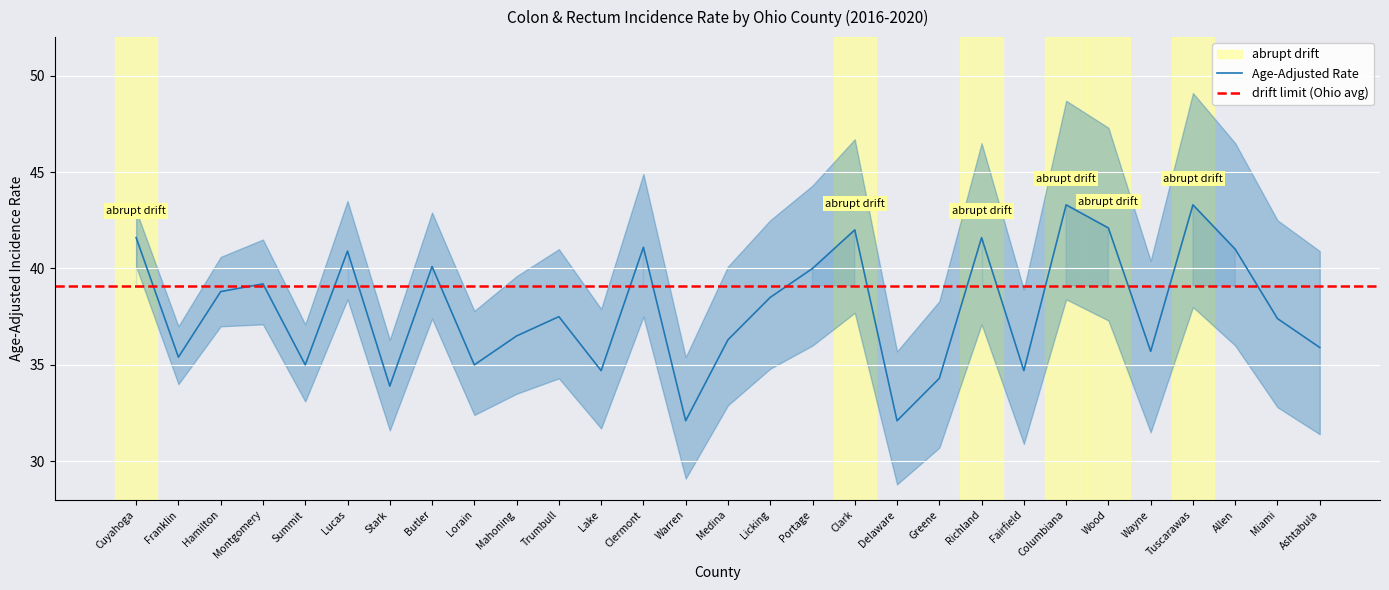

Reading left to right, transcribe all the data shown in this chart.

Age-Adjusted Rate: Cuyahoga=41.6	Franklin=35.4	Hamilton=38.8	Montgomery=39.2	Summit=35.0	Lucas=40.9	Stark=33.9	Butler=40.1	Lorain=35.0	Mahoning=36.5	Trumbull=37.5	Lake=34.7	Clermont=41.1	Warren=32.1	Medina=36.3	Licking=38.5	Portage=40.0	Clark=42.0	Delaware=32.1	Greene=34.3	Richland=41.6	Fairfield=34.7	Columbiana=43.3	Wood=42.1	Wayne=35.7	Tuscarawas=43.3	Allen=41.0	Miami=37.4	Ashtabula=35.9
Lower 95% CI: Cuyahoga=40.1	Franklin=34.0	Hamilton=37.0	Montgomery=37.1	Summit=33.1	Lucas=38.4	Stark=31.6	Butler=37.4	Lorain=32.4	Mahoning=33.5	Trumbull=34.3	Lake=31.7	Clermont=37.5	Warren=29.1	Medina=32.9	Licking=34.8	Portage=36.0	Clark=37.7	Delaware=28.8	Greene=30.7	Richland=37.1	Fairfield=30.9	Columbiana=38.4	Wood=37.3	Wayne=31.5	Tuscarawas=38.0	Allen=36.0	Miami=32.8	Ashtabula=31.4
Upper 95% CI: Cuyahoga=43.0	Franklin=37.0	Hamilton=40.6	Montgomery=41.5	Summit=37.1	Lucas=43.5	Stark=36.3	Butler=42.9	Lorain=37.8	Mahoning=39.6	Trumbull=41.0	Lake=37.9	Clermont=44.9	Warren=35.4	Medina=40.1	Licking=42.5	Portage=44.3	Clark=46.7	Delaware=35.7	Greene=38.3	Richland=46.5	Fairfield=38.9	Columbiana=48.7	Wood=47.3	Wayne=40.4	Tuscarawas=49.1	Allen=46.5	Miami=42.5	Ashtabula=40.9